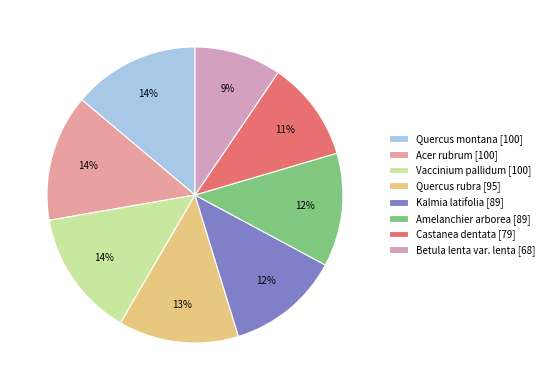

Count the number of slices in the pie.

8